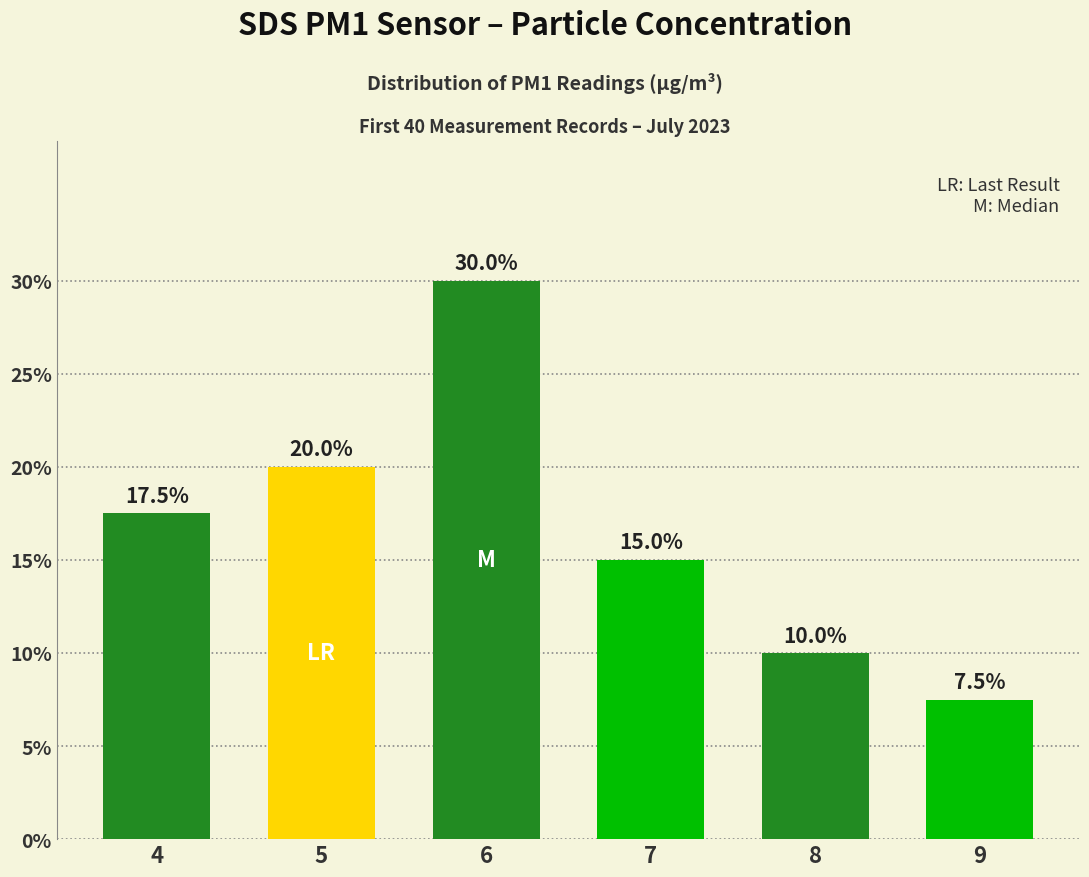

The value at 8 is 3.1. True or false?

False